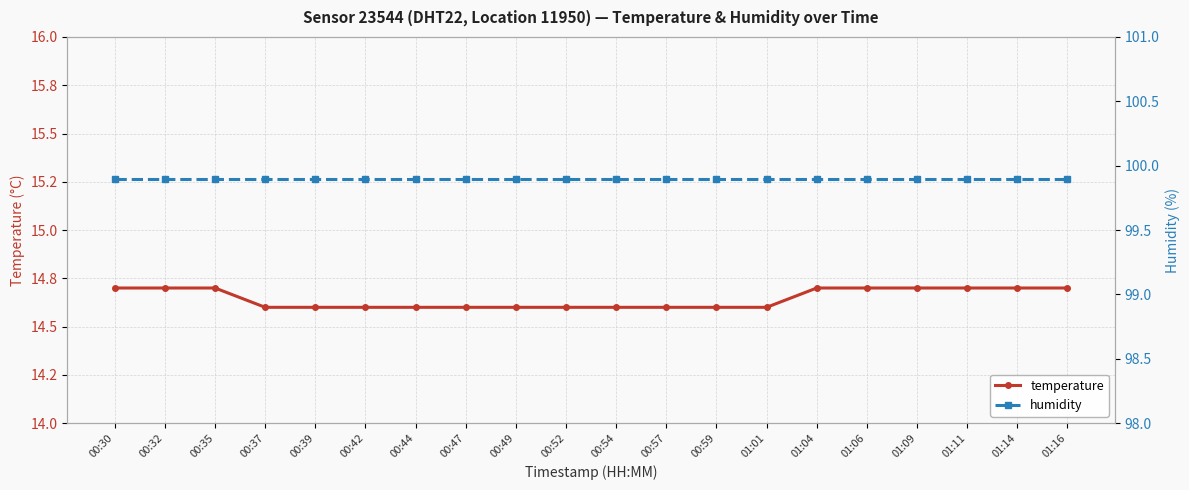

Rank the series at 00:59 from lowest to highest value.

temperature, humidity